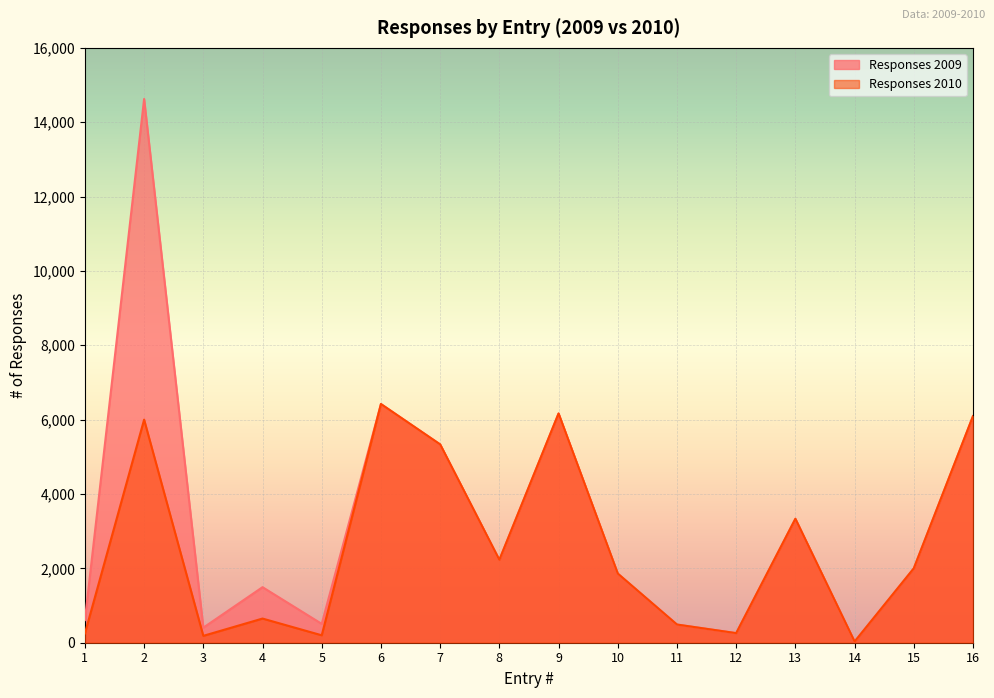

List the series in order of their overall mean, highest first.

Responses 2009, Responses 2010